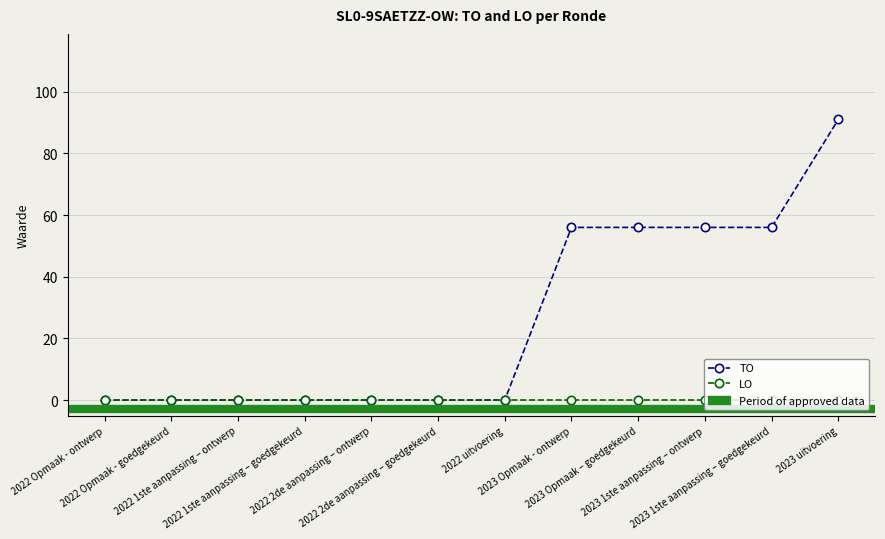

What is the maximum value shown in the chart?

91